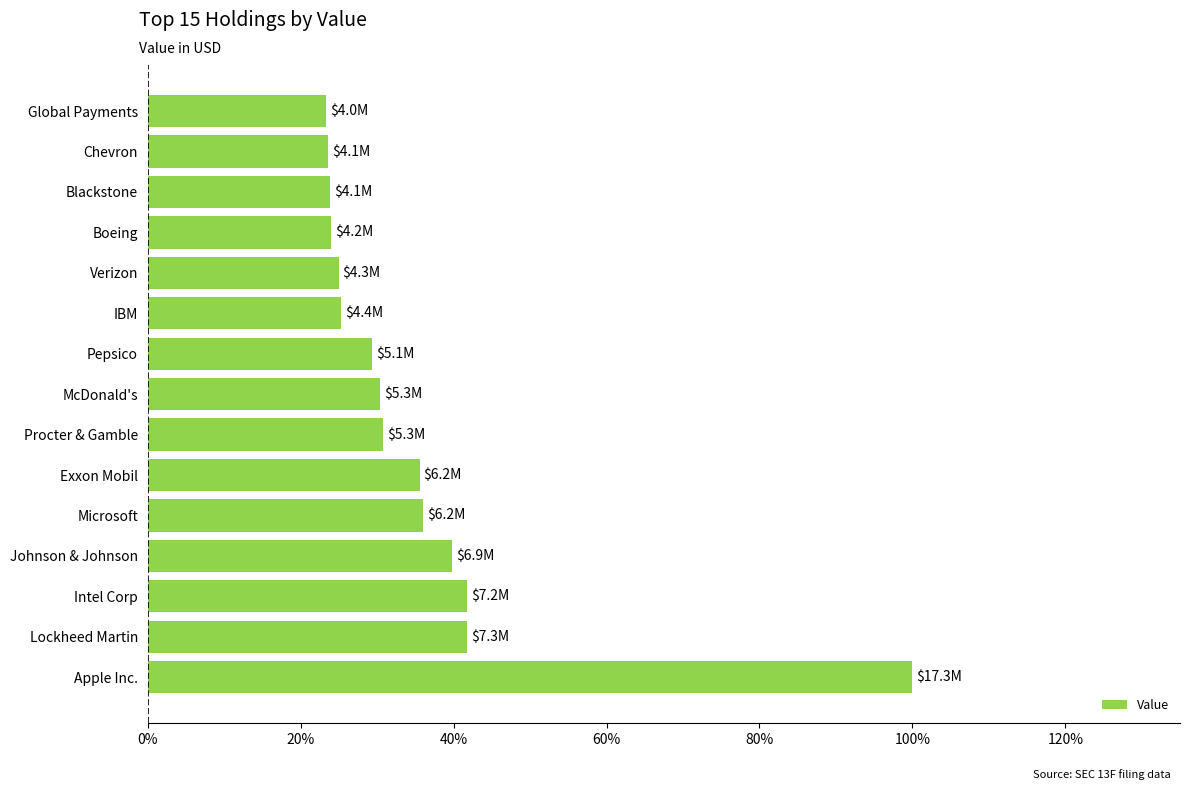

Where is the data nearest to the value 0?

Global Payments